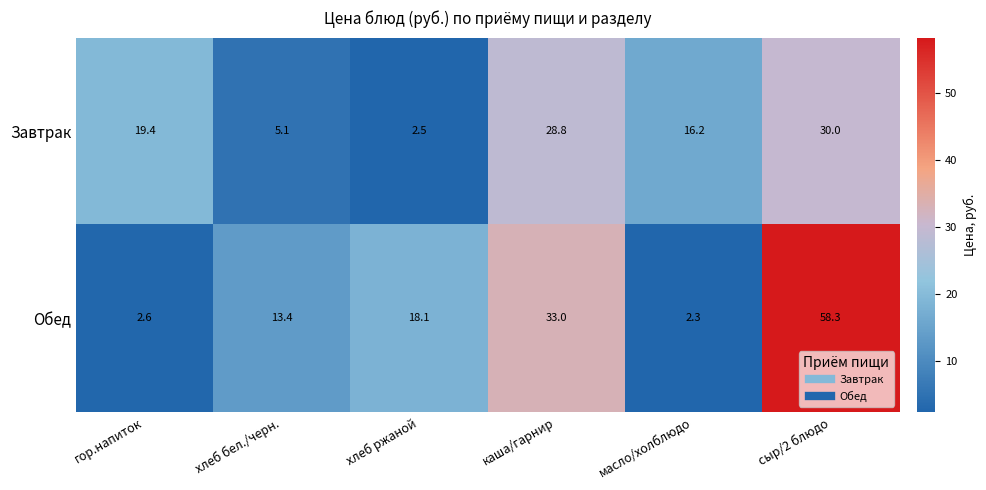

What is the smallest value displayed?

2.3